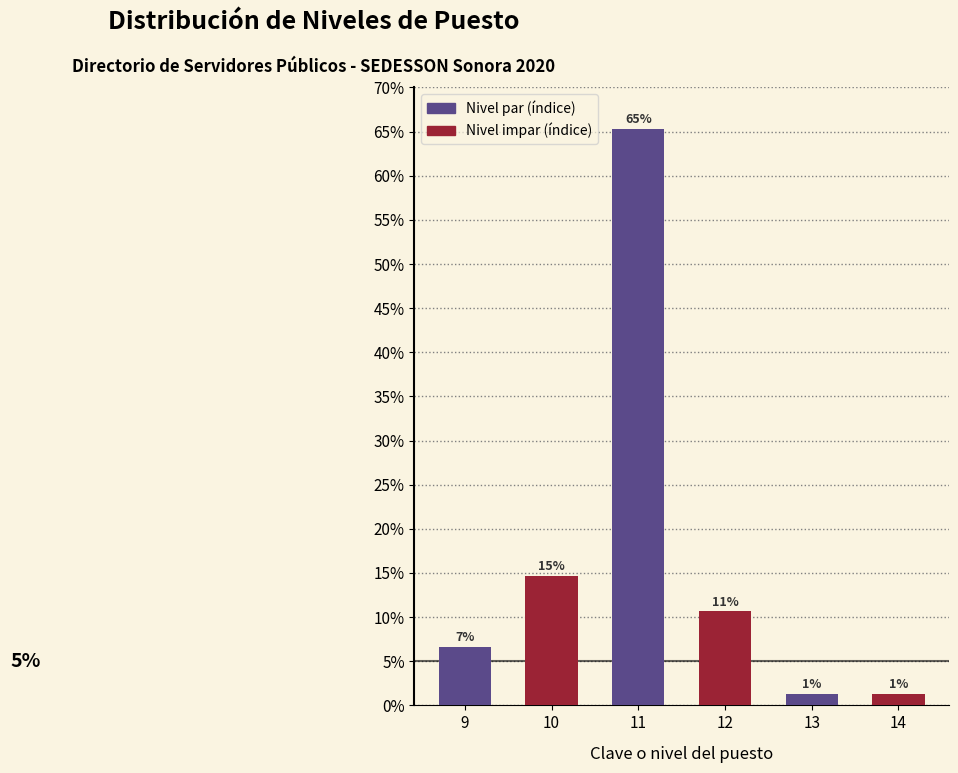

How many bars are there in total?

6